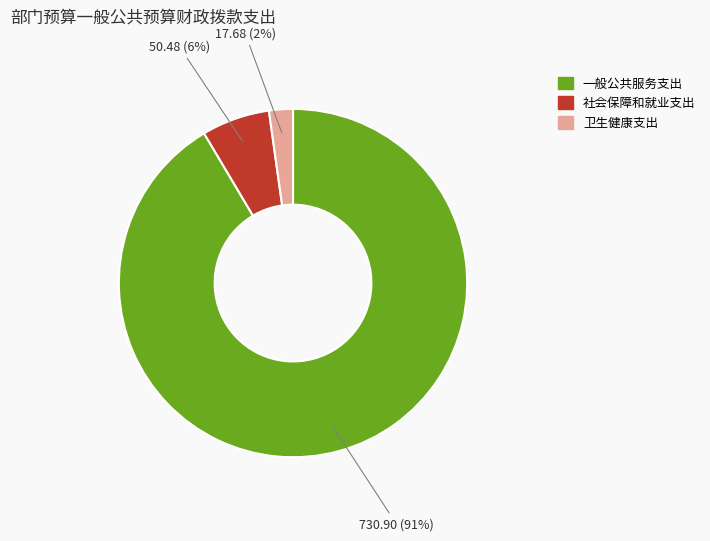

Which category has the smallest portion of the pie?

卫生健康支出